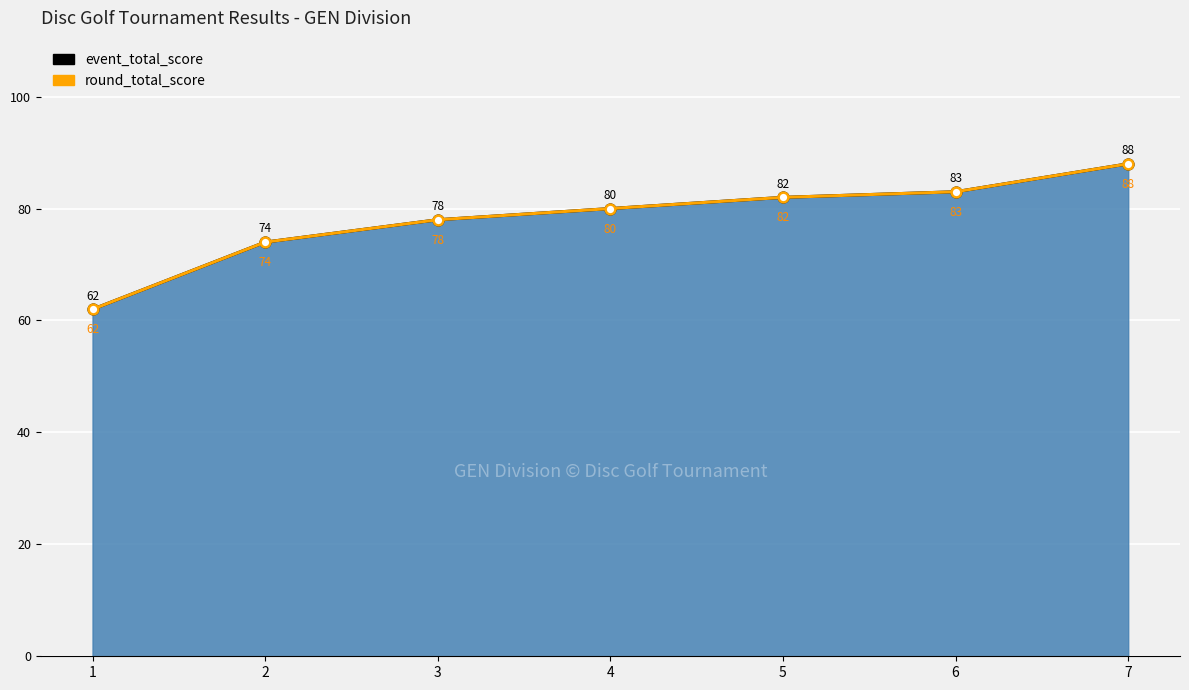

Reading left to right, what are all the values shown in this chart?

event_total_score: 62	74	78	80	82	83	88
round_total_score: 62	74	78	80	82	83	88